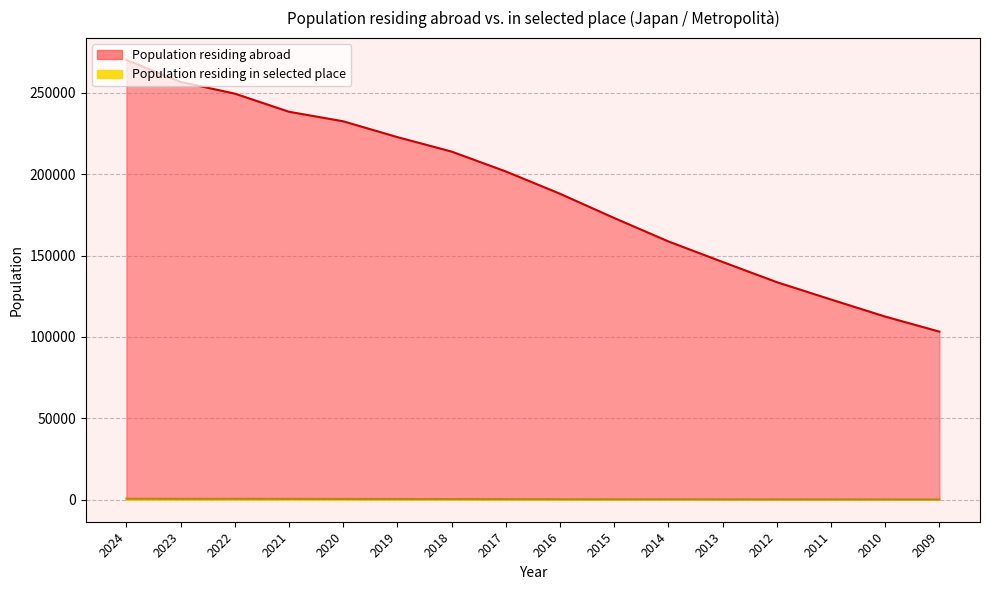

At which category is the sum across all series the highest?

2024